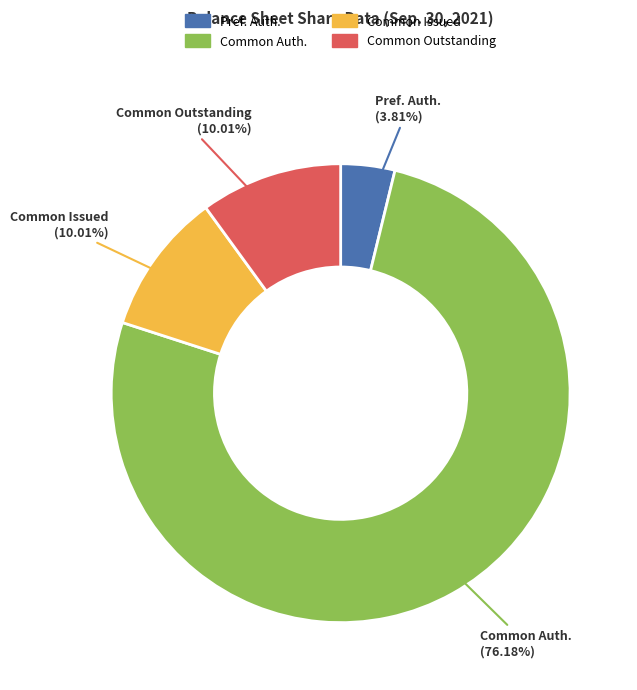

Do Common Auth. and Common Outstanding together represent more than half of the pie?

Yes